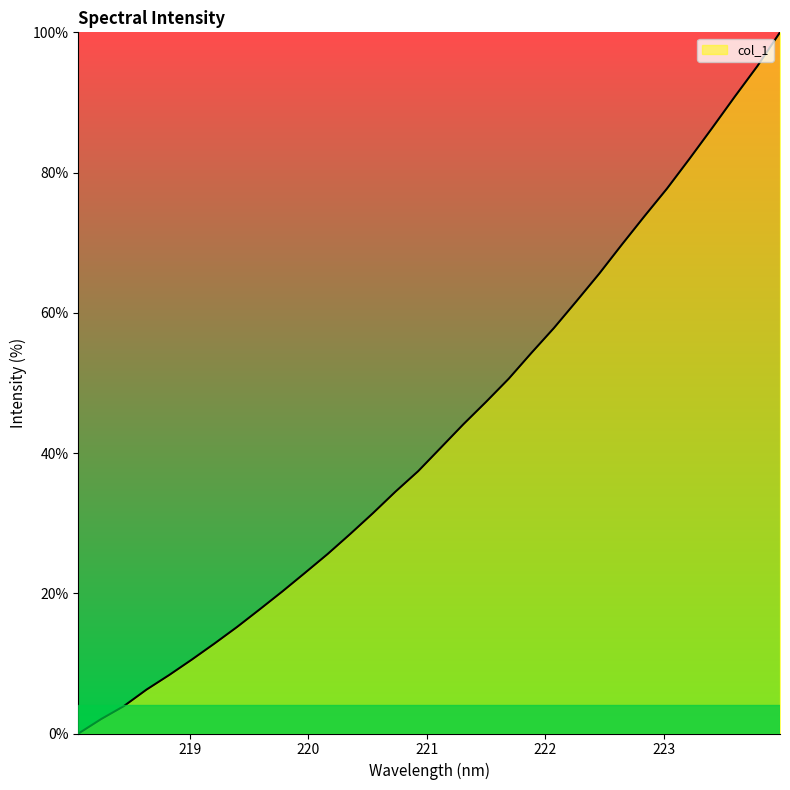

What is the difference between the maximum and minimum values?

100.0